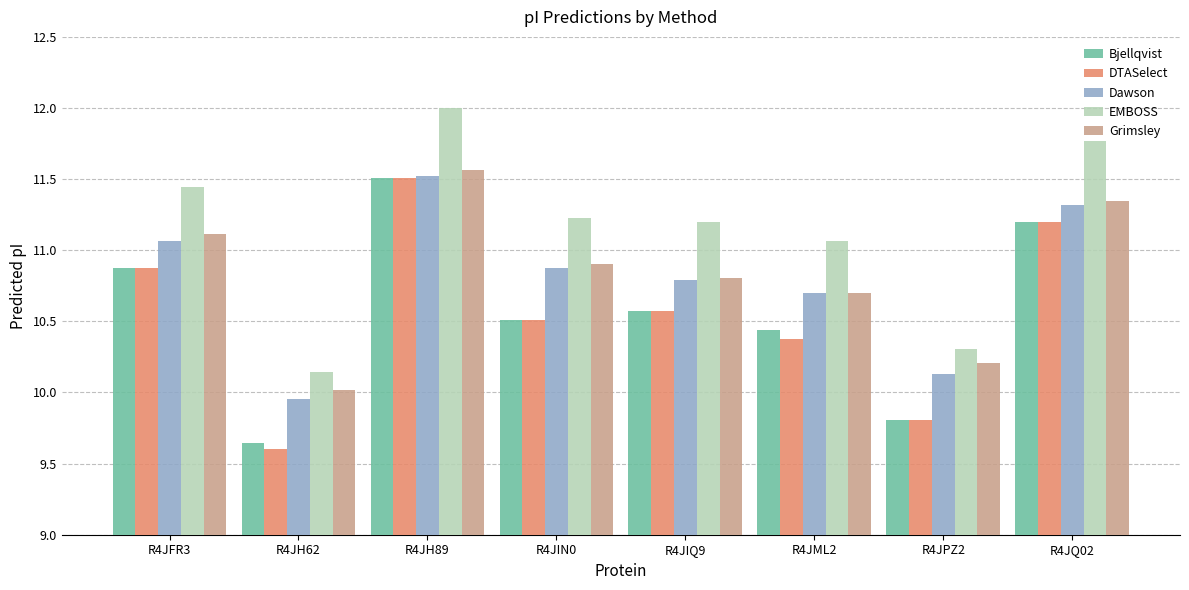

What is the approximate value of Bjellqvist at R4JFR3?

10.9